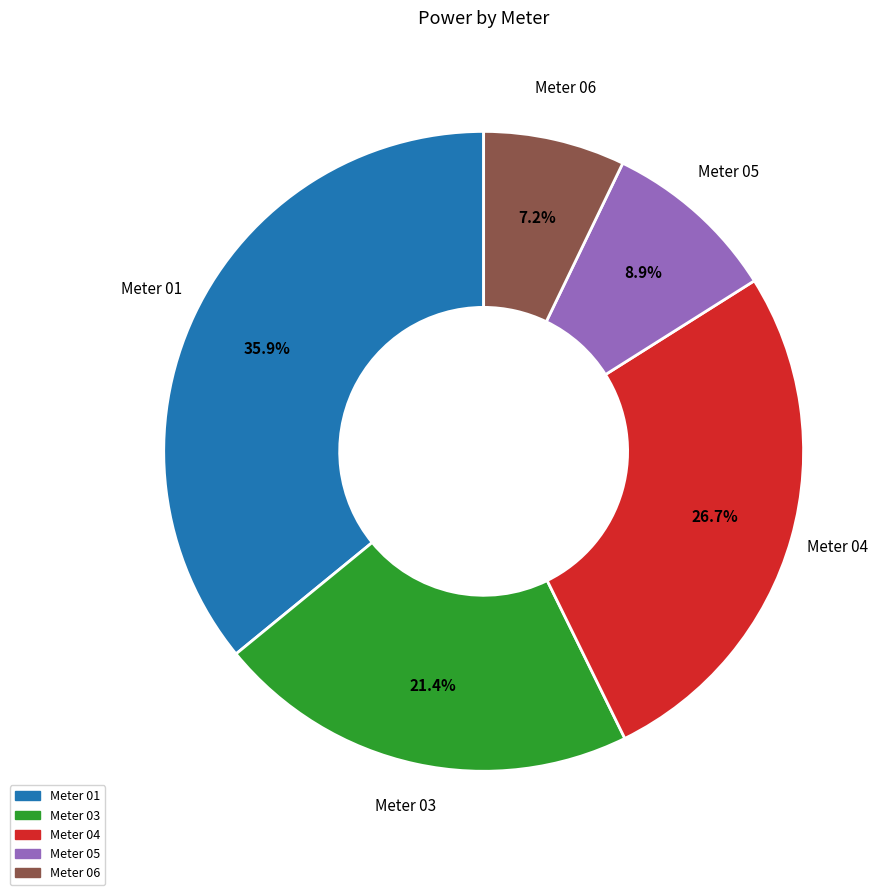

Does any single category account for the majority?

No